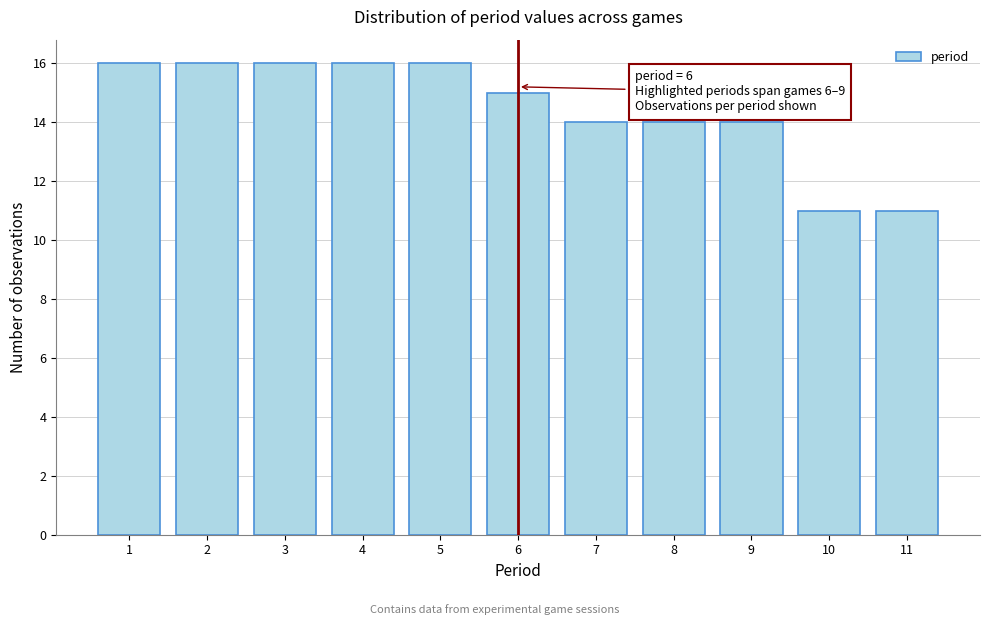

Reading left to right, what are all the values shown in this chart?

16	16	16	16	16	15	14	14	14	11	11